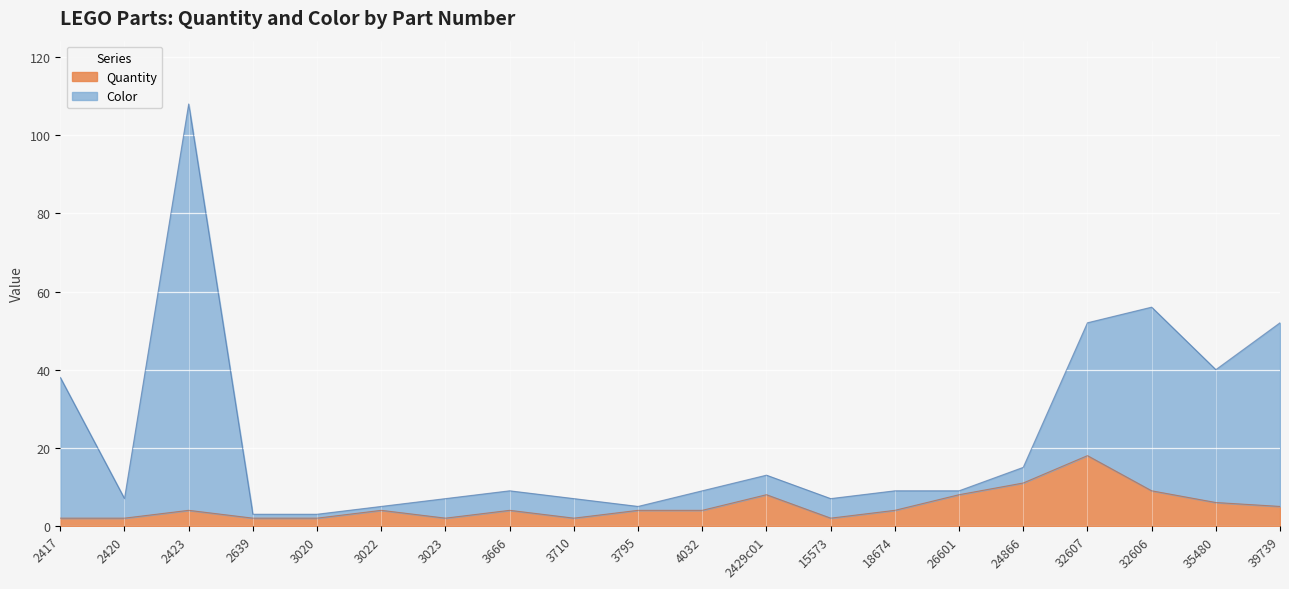

Which series has the largest total across all categories?

Color